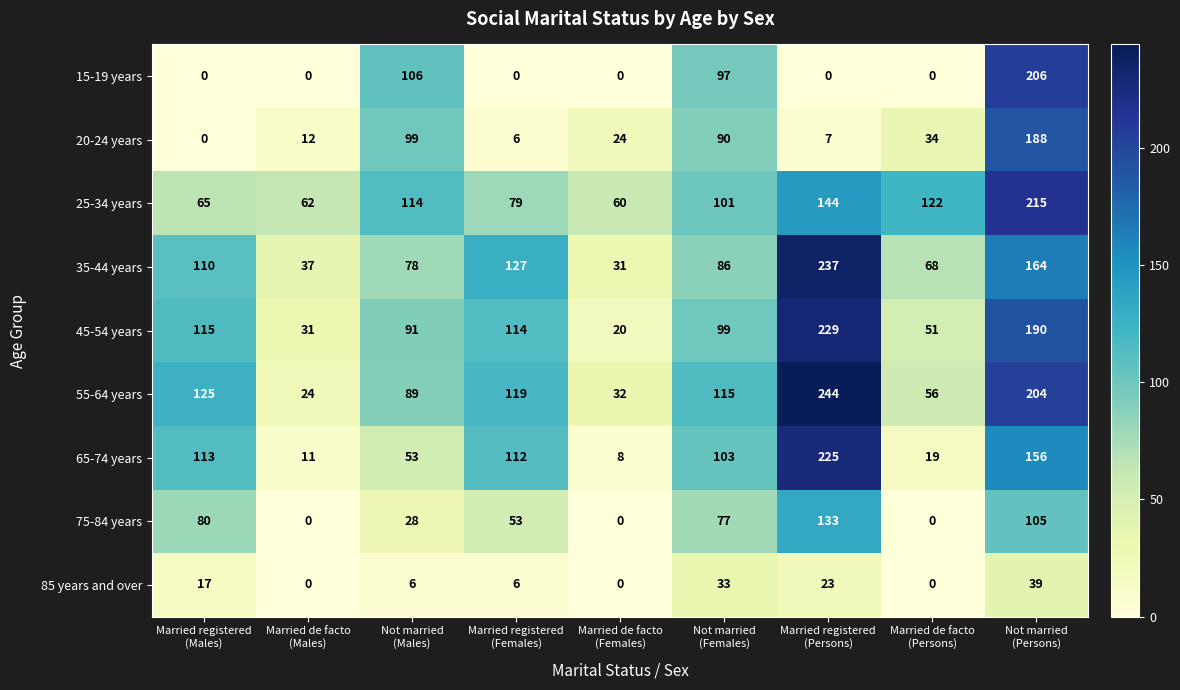

Which series has the widest spread of values?

55-64 years